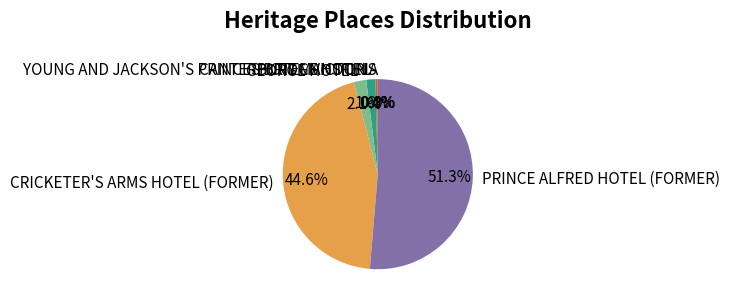

Combined, what portion of the pie is CRICKETER'S ARMS HOTEL (FORMER) and GEORGE HOTEL?

46.7%